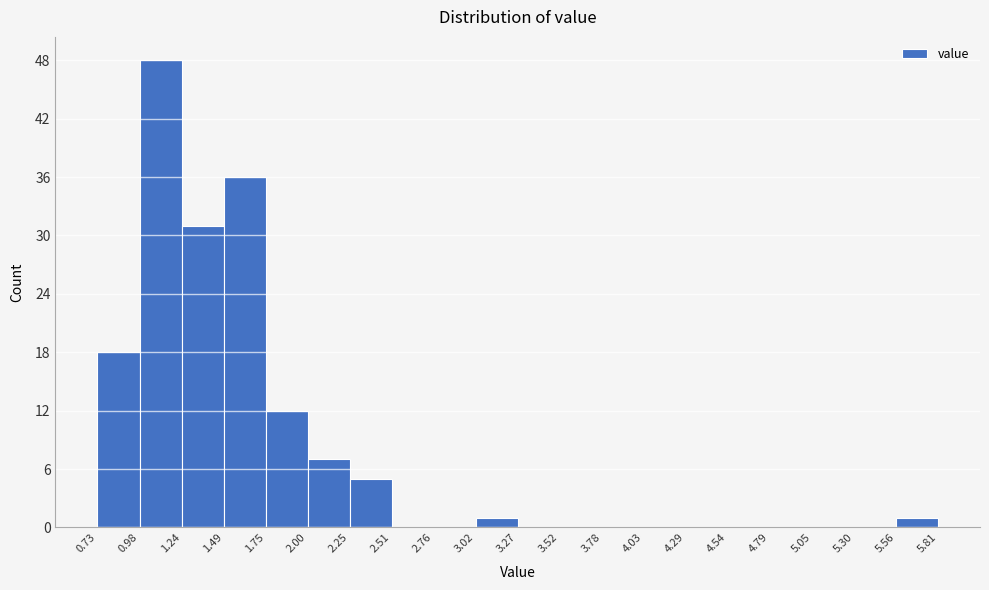

Reading left to right, list every bar in this chart as the range it spans on the x-axis followed by its height. The values are not printed on the chart, so give them approximately, as read against the axis.

0.73 to 0.98: 18
0.98 to 1.24: 48
1.24 to 1.49: 31
1.49 to 1.75: 36
1.75 to 2.00: 12
2.00 to 2.25: 7
2.25 to 2.51: 5
2.51 to 2.76: 0
2.76 to 3.02: 0
3.02 to 3.27: 1
3.27 to 3.52: 0
3.52 to 3.78: 0
3.78 to 4.03: 0
4.03 to 4.29: 0
4.29 to 4.54: 0
4.54 to 4.79: 0
4.79 to 5.05: 0
5.05 to 5.30: 0
5.30 to 5.56: 0
5.56 to 5.81: 1